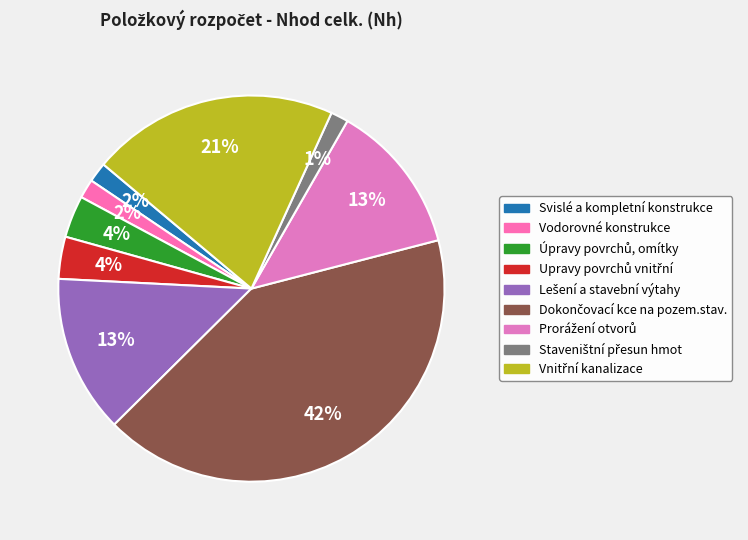

Count the number of slices in the pie.

9